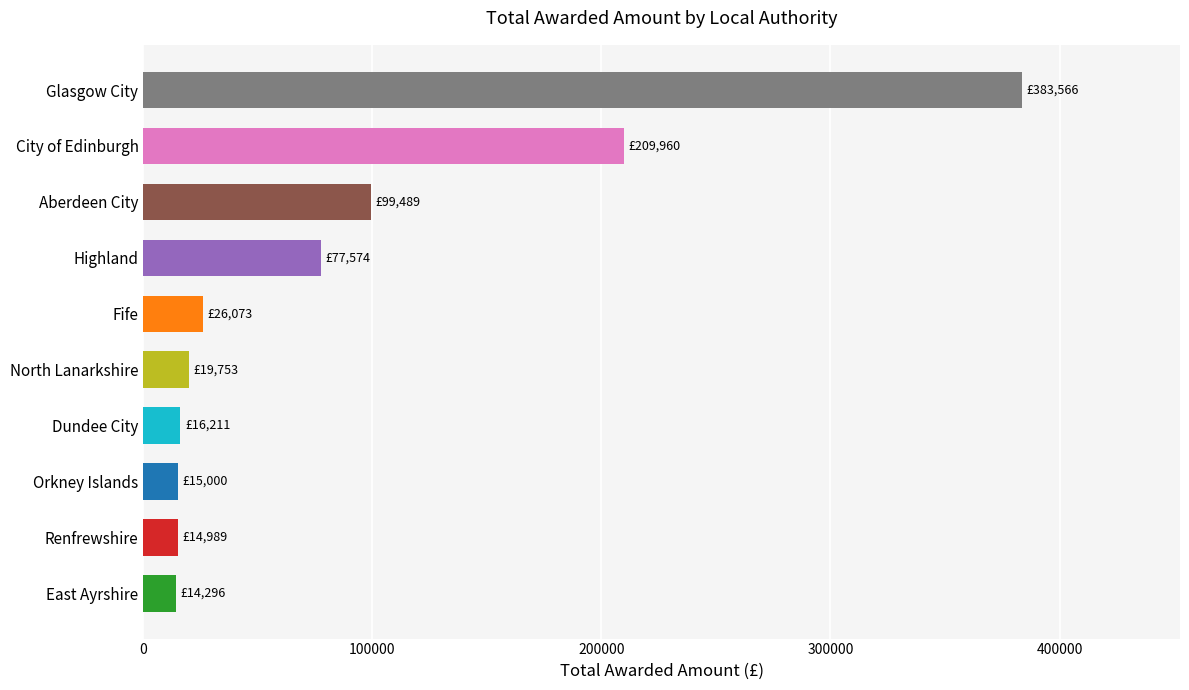

How many bars are there in total?

10